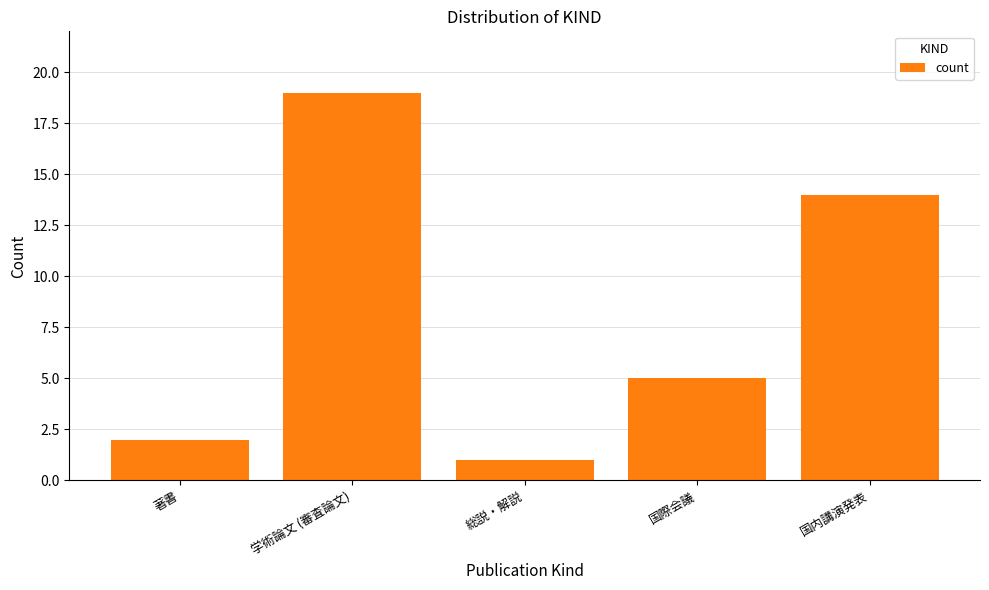

Reading left to right, list all the values displayed in this chart.

著書=2	学術論文 (審査論文)=19	総説・解説=1	国際会議=5	国内講演発表=14